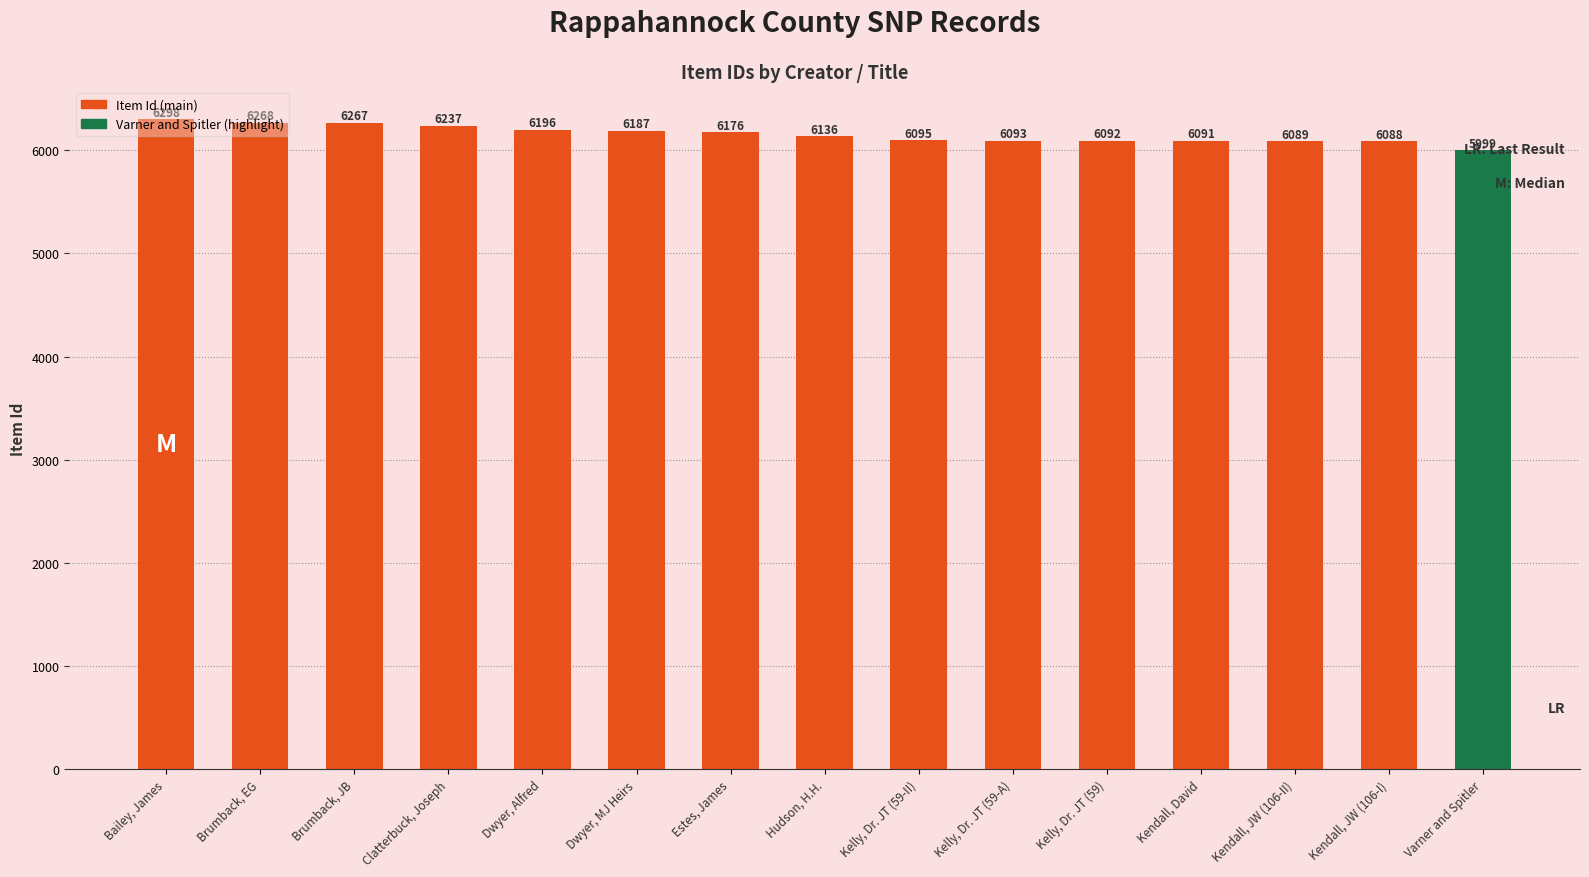

Reading left to right, transcribe all the data shown in this chart.

6298	6268	6267	6237	6196	6187	6176	6136	6095	6093	6092	6091	6089	6088	5999